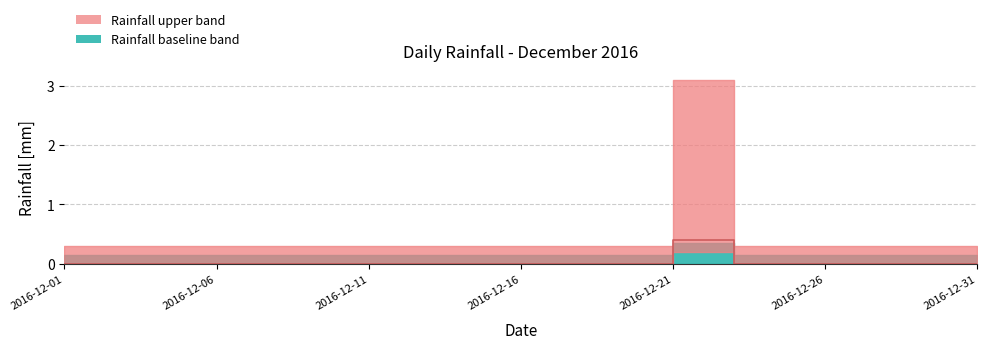

Reading left to right, what are all the values shown in this chart?

0.0	0.0	0.0	0.0	0.0	0.0	0.0	0.0	0.0	0.0	0.0	0.0	0.0	0.0	0.0	0.0	0.0	0.0	0.0	0.0	0.4	0.4	0.0	0.0	0.0	0.0	0.0	0.0	0.0	0.0	0.0